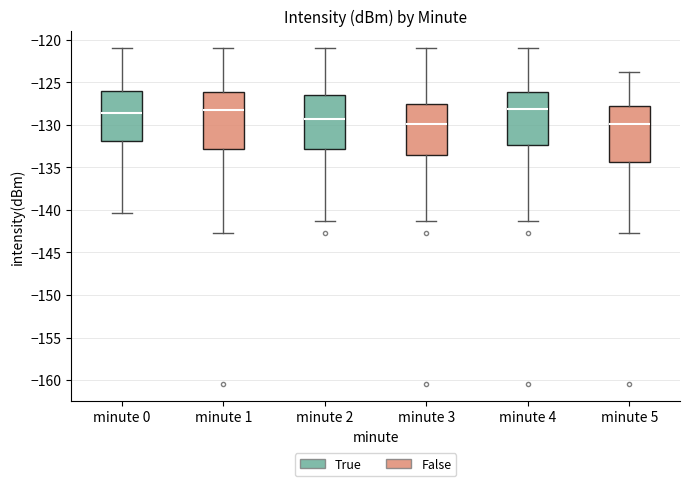

Where does the lower whisker of the box for minute 2 end on the y-axis? The values are not printed on the chart, so give them approximately, as read against the axis.

-141.5